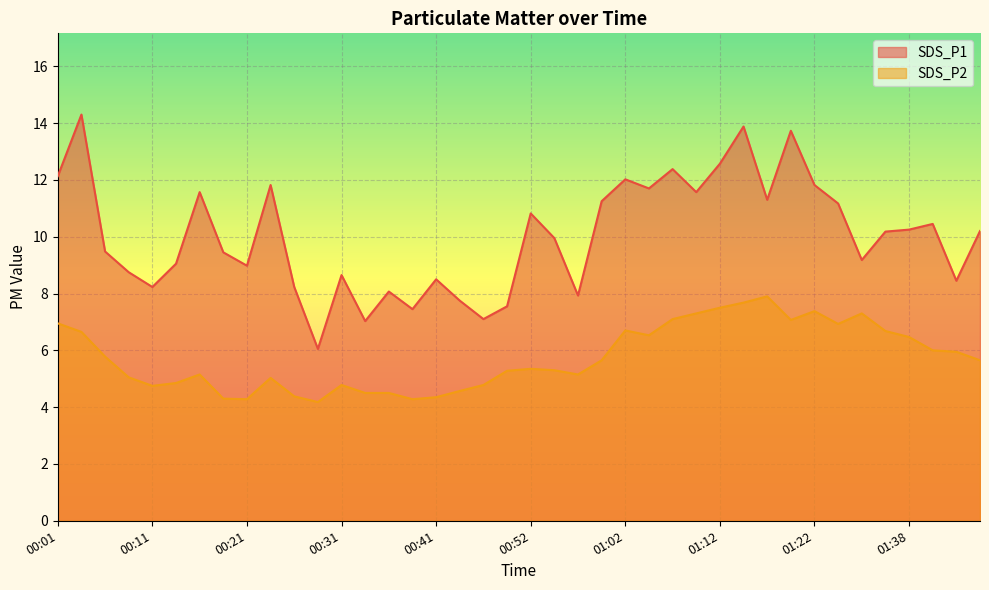

True or false: SDS_P2 and SDS_P1 intersect in this chart.

False